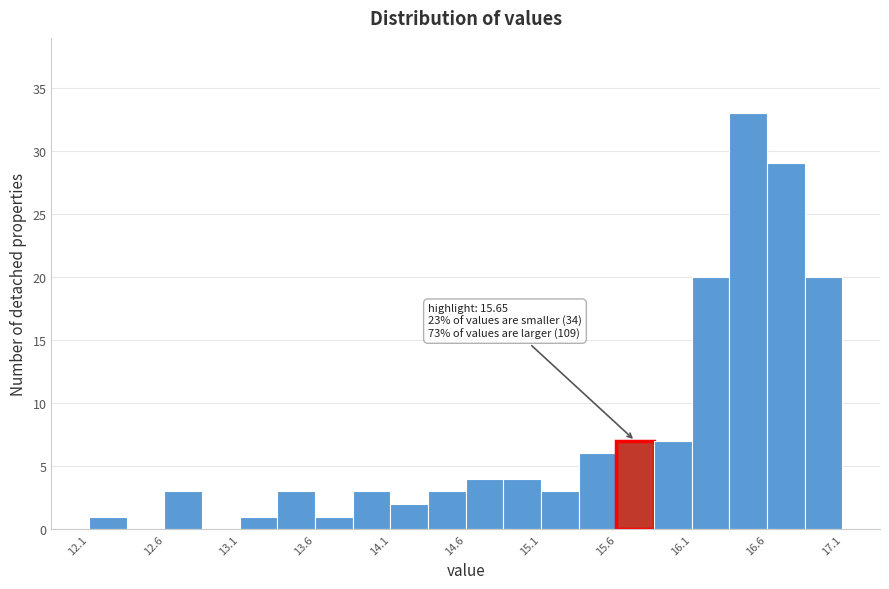

Which range on the x-axis has the tallest bar?

16.35 to 16.60